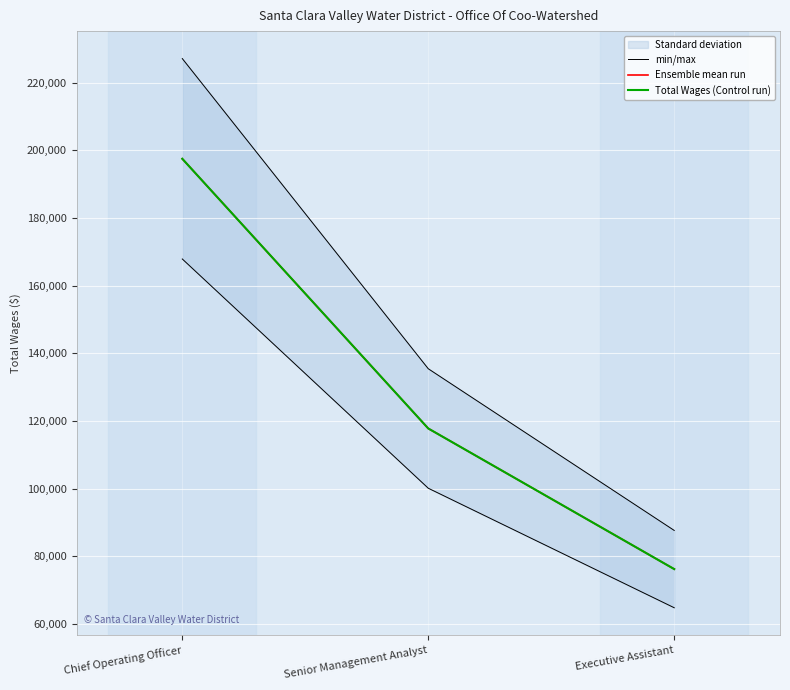

Which series has the largest range (max minus min)?

min/max